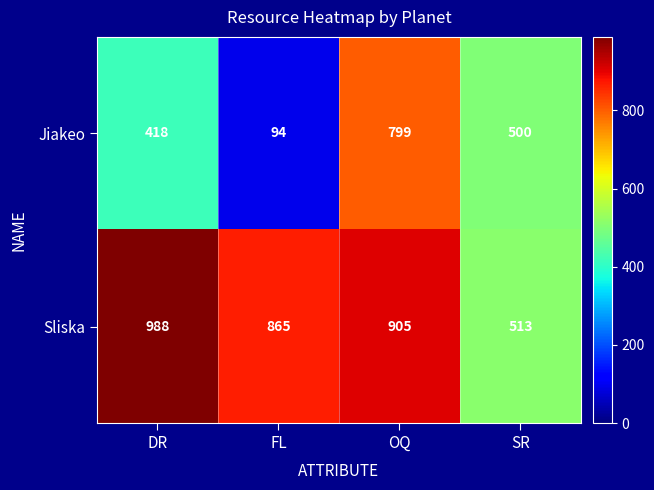

What is the difference between the Sliska values at OQ and SR?

392